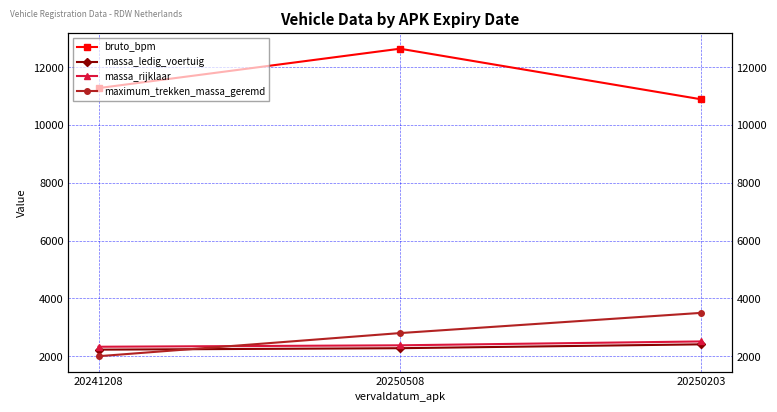

The value of massa_ledig_voertuig at 20250508 is 3340. True or false?

False